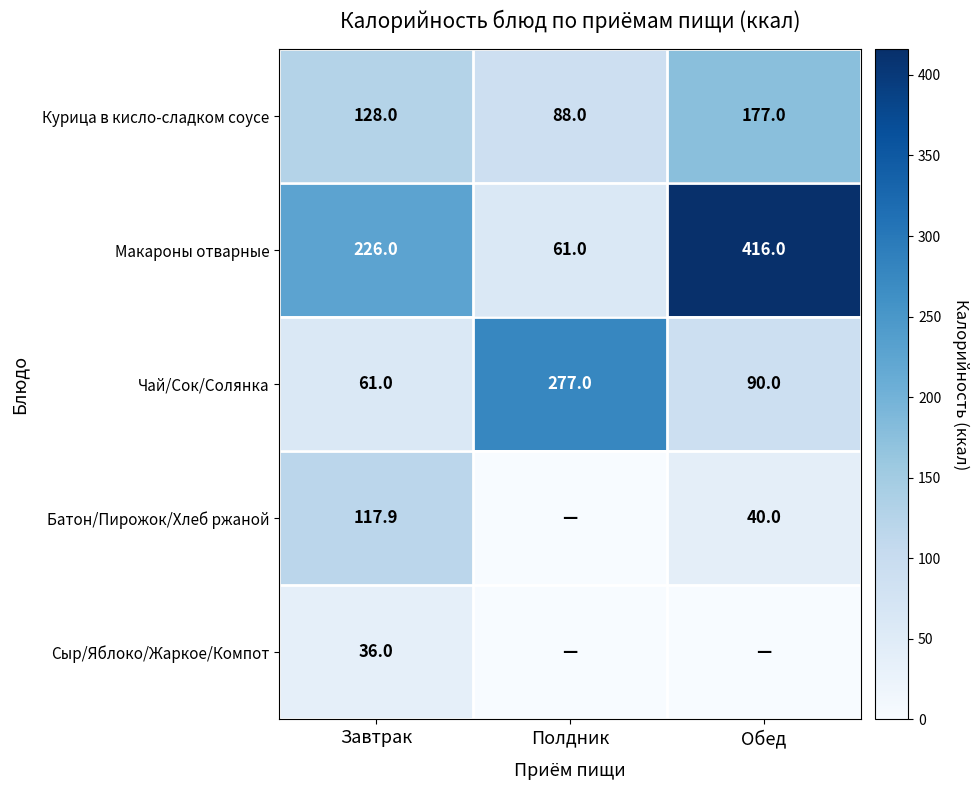

What is the sum of all Макароны отварные values?

703.0